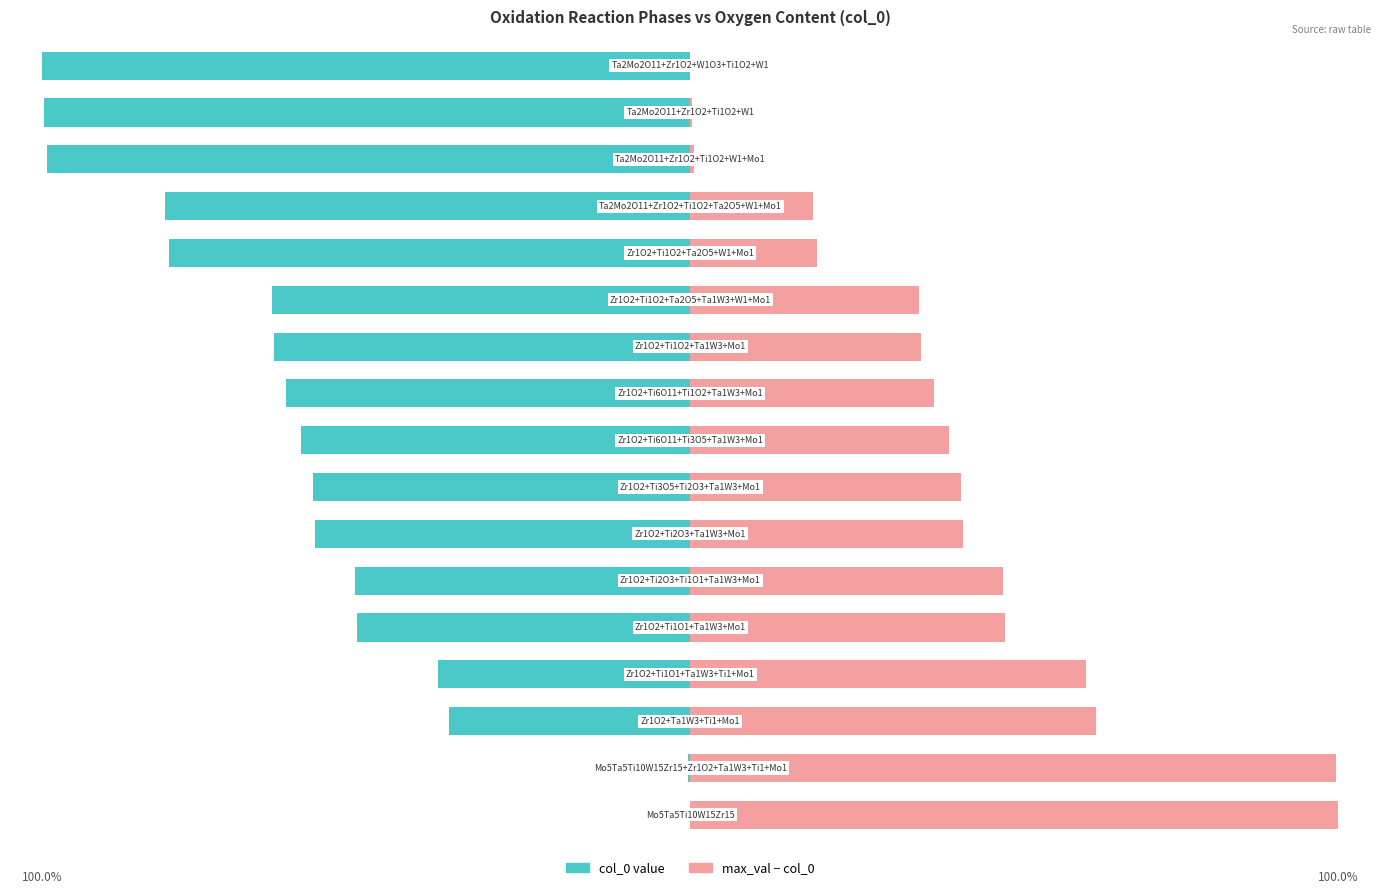

Which category has the lowest value in the col_0 value series?

16